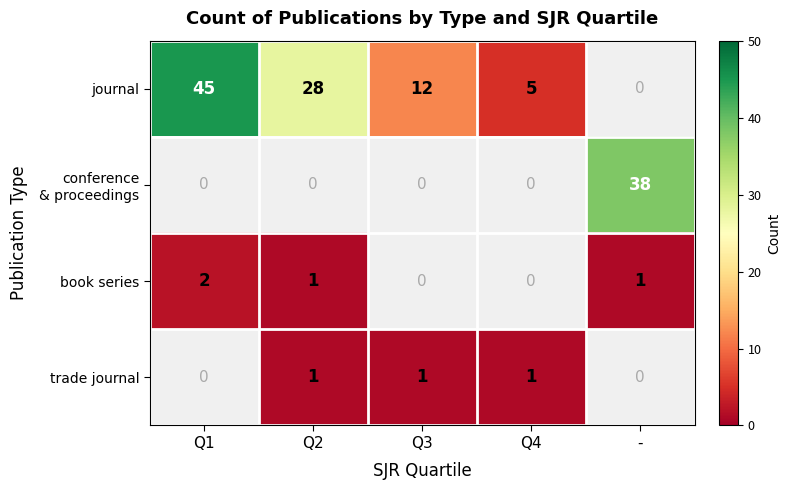

Is it true that journal equals 16 at Q1?

False